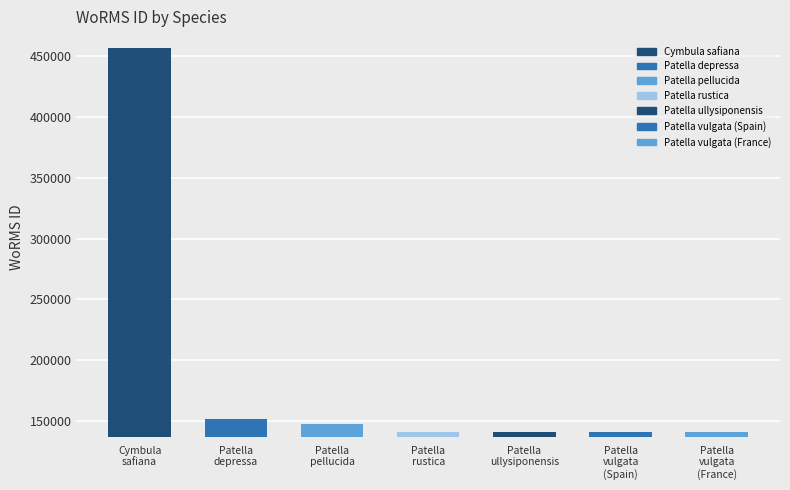

Between Patella vulgata (France) and Patella depressa, which is larger?

Patella depressa